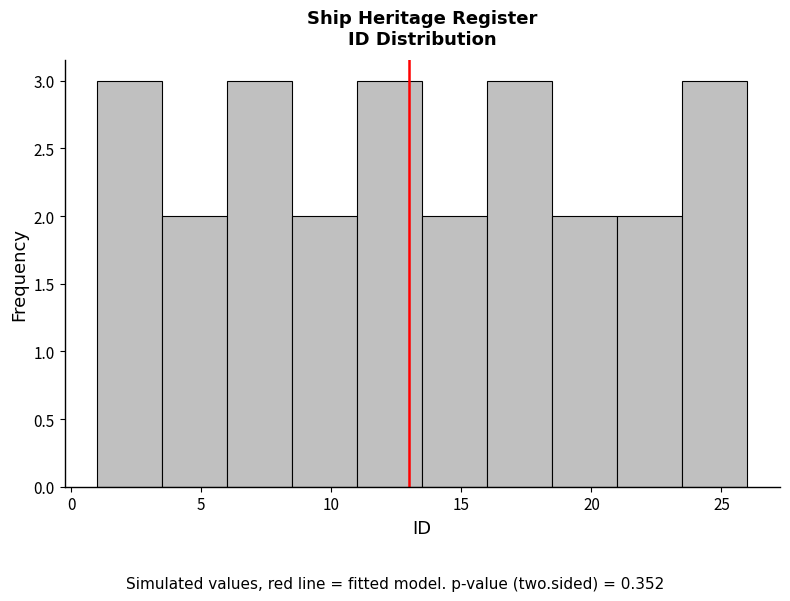

What is the height of the bar covering 11.0 to 13.5 on the x-axis? The values are not printed on the chart, so give them approximately, as read against the axis.

3